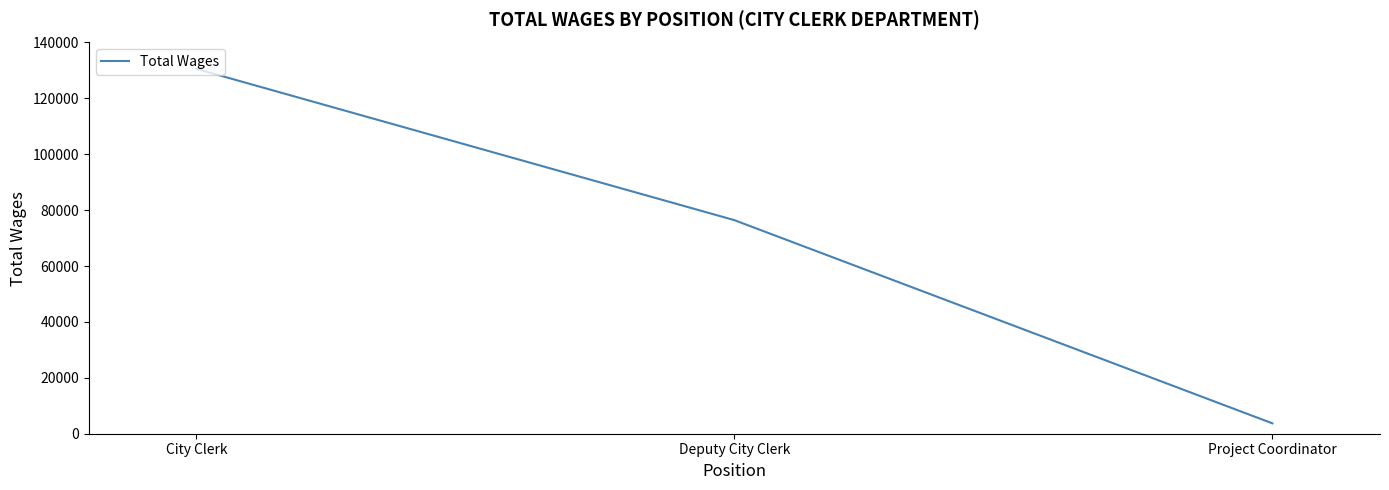

Does the chart display data point markers on the line(s)?

No